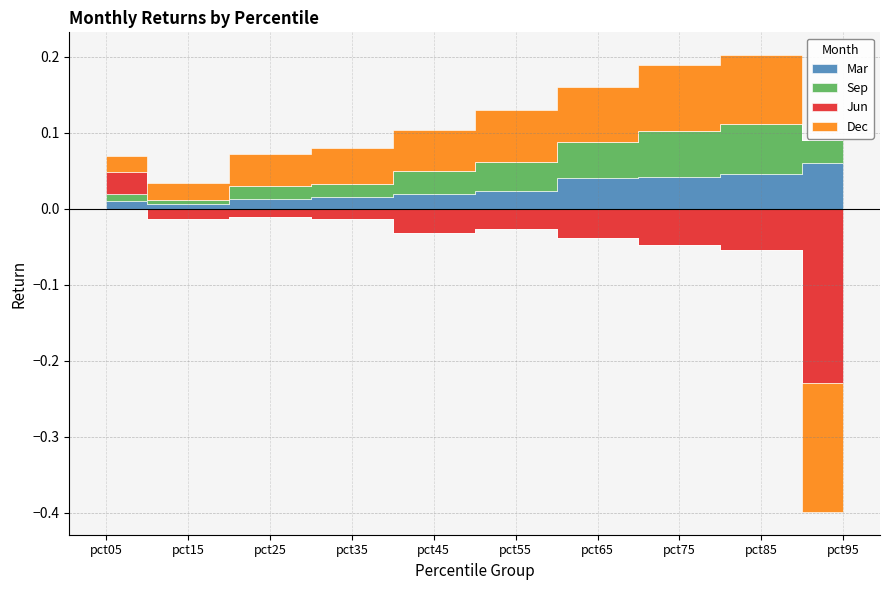

What is the sum of all Jun values?

-0.4